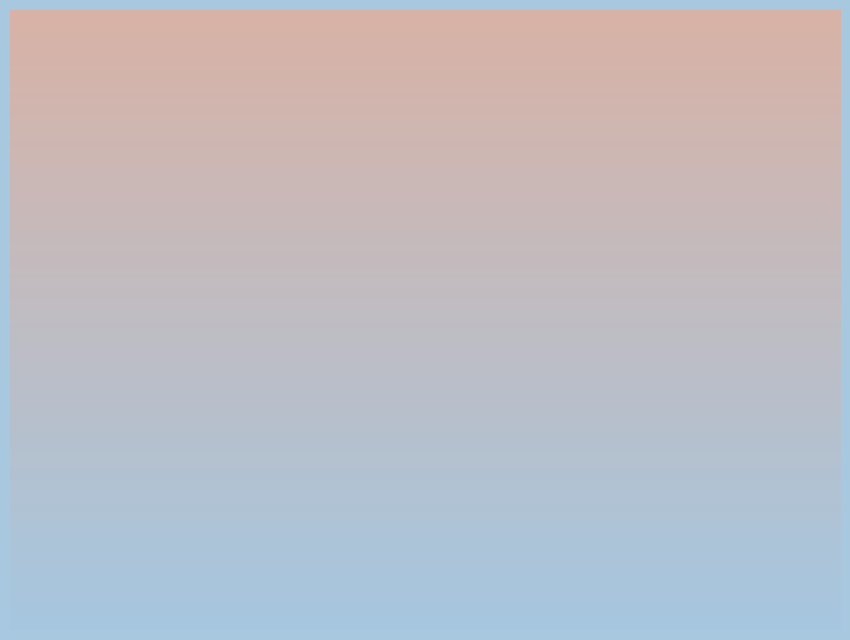

The Kladina slice represents 33% of the pie. True or false?

False